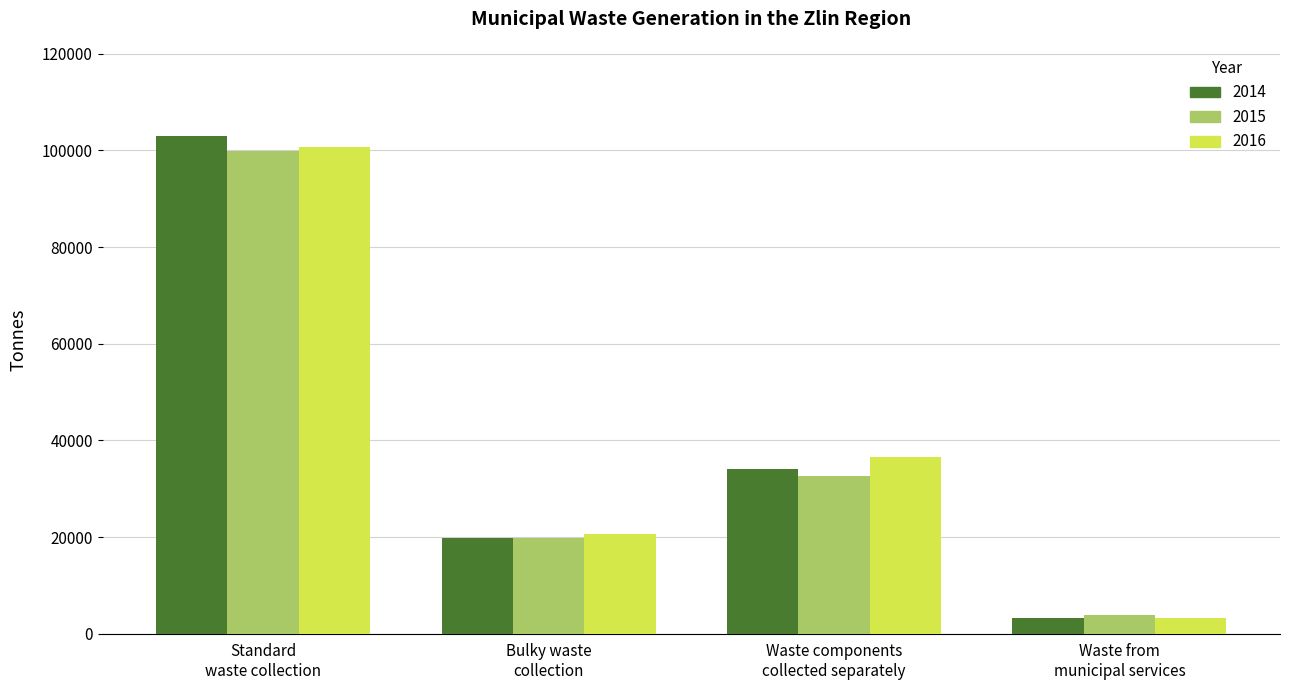

What is the average value of the 2016 series?

40318.8